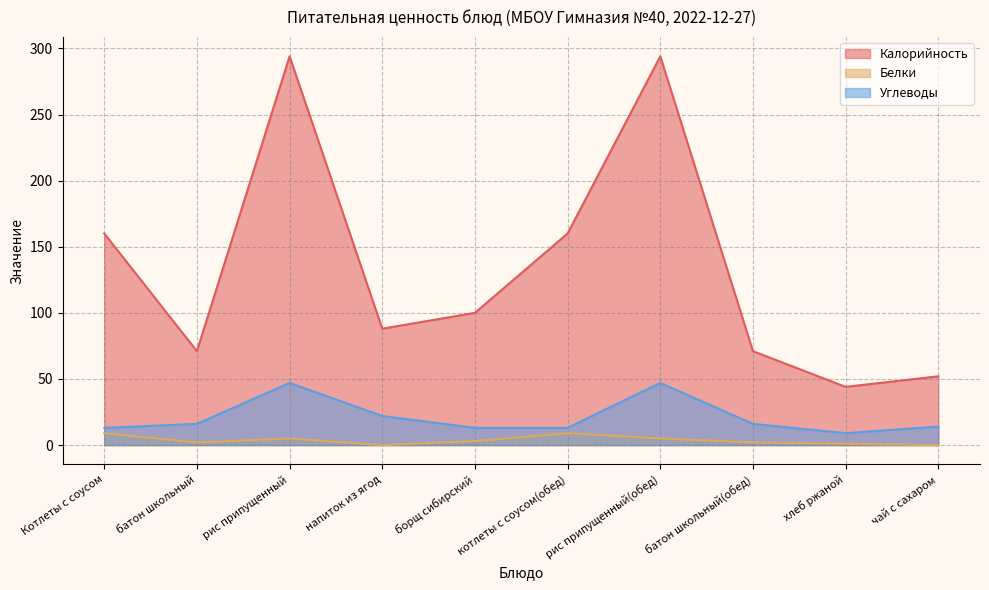

True or false: Углеводы and Калорийность intersect in this chart.

False